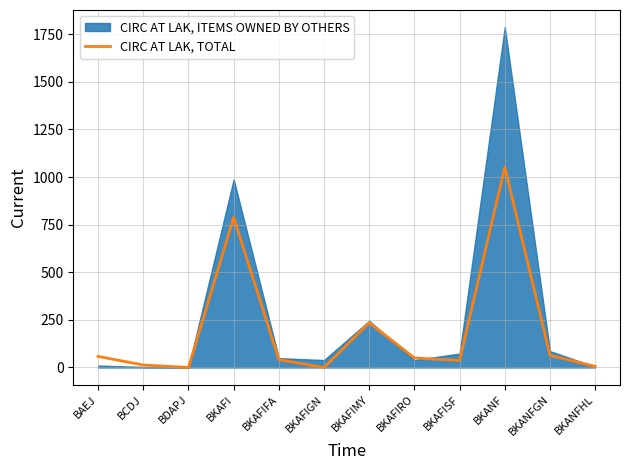

True or false: CIRC AT LAK, TOTAL has a value of 1184 at BKAFI.

False